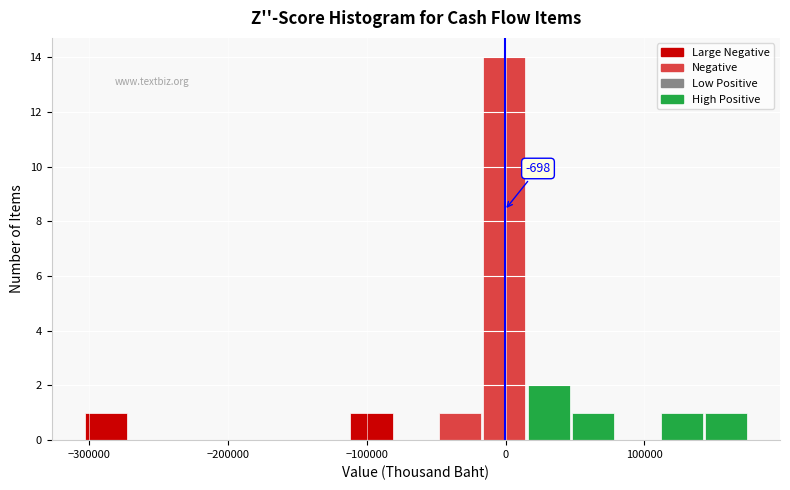

Read against the x-axis, roughly where is the centre of the tallest bar?

0